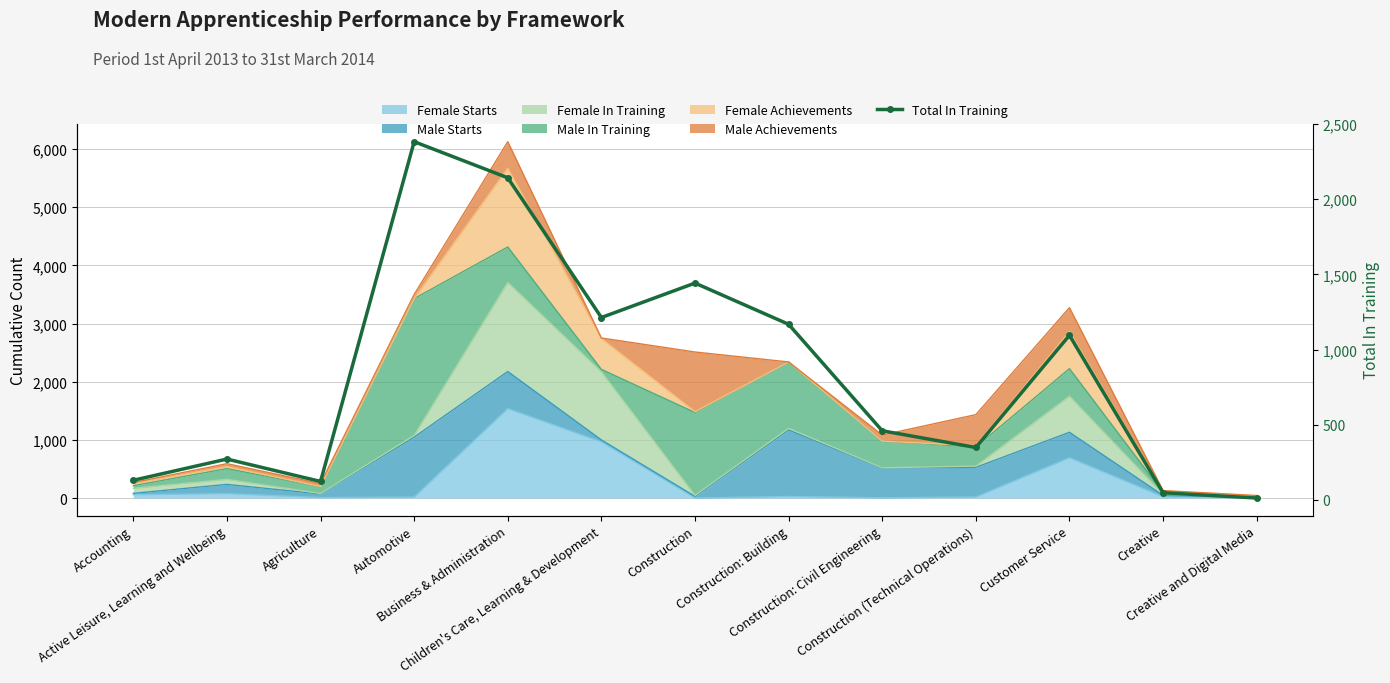

Reading left to right, list all the values displayed in this chart.

131	272	123	2382	2142	1213	1442	1168	460	349	1095	48	13